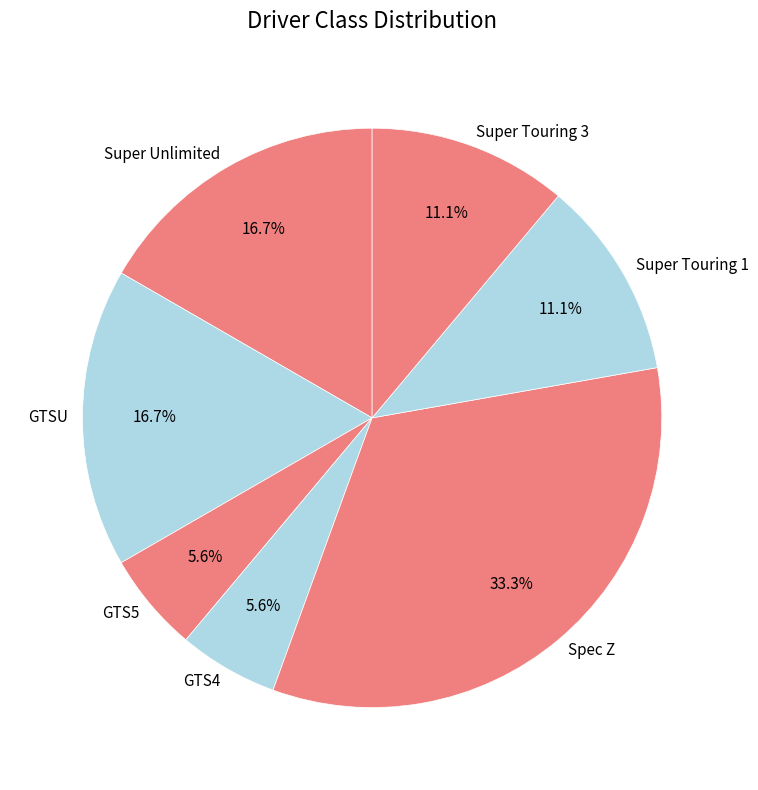

To the nearest percent, what is the difference between the largest and smallest slice percentages?

28%